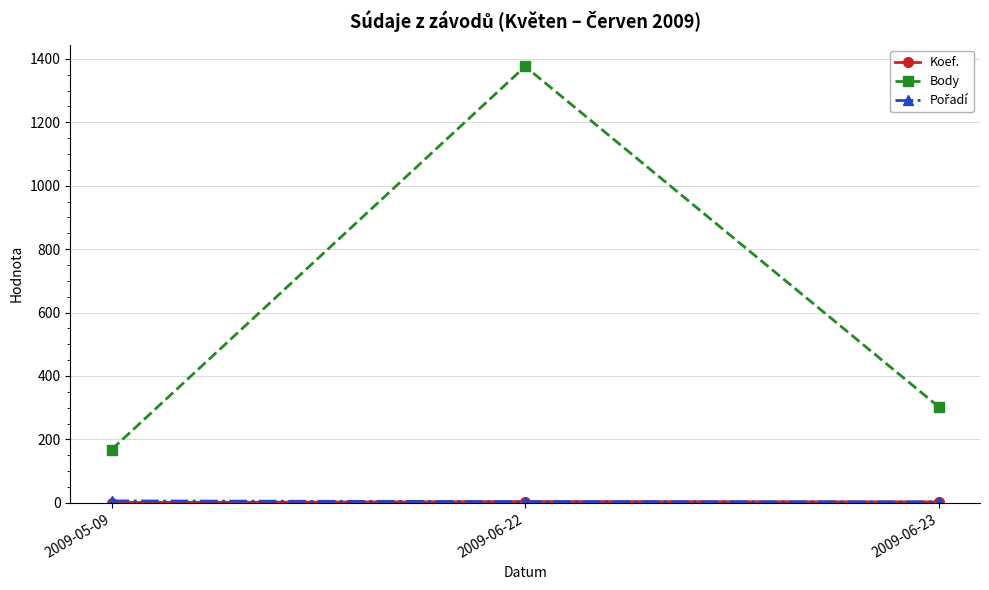

Between 2009-05-09 and 2009-06-23, which series saw the biggest shift?

Body